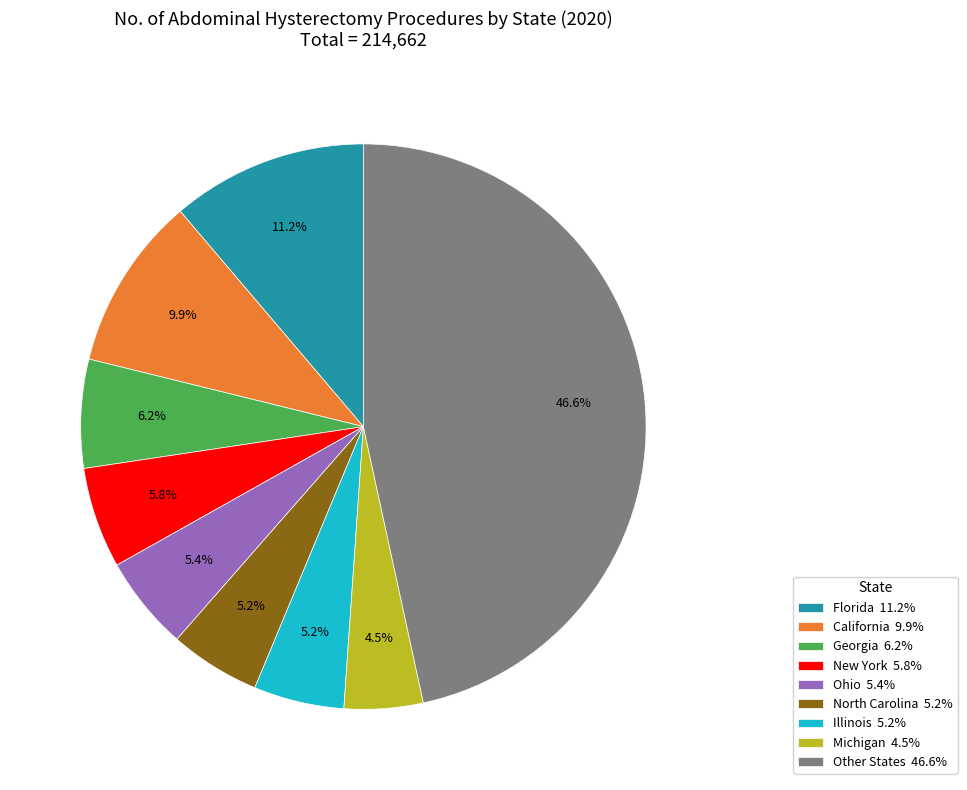

Approximately how many times larger is the value at Michigan 4.5% compared to Georgia 6.2%?

0.7